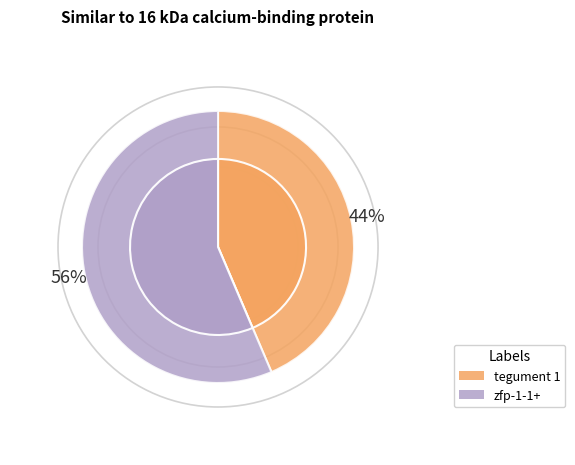

What is the smallest slice in the pie chart?

tegument 1